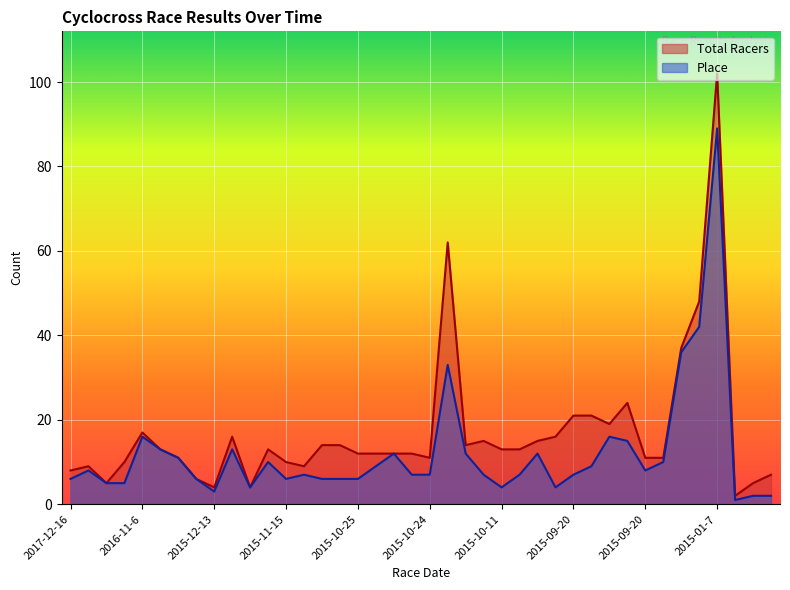

What is the difference between the Total Racers values at 2015-09-20 and 2016-10-2?

8